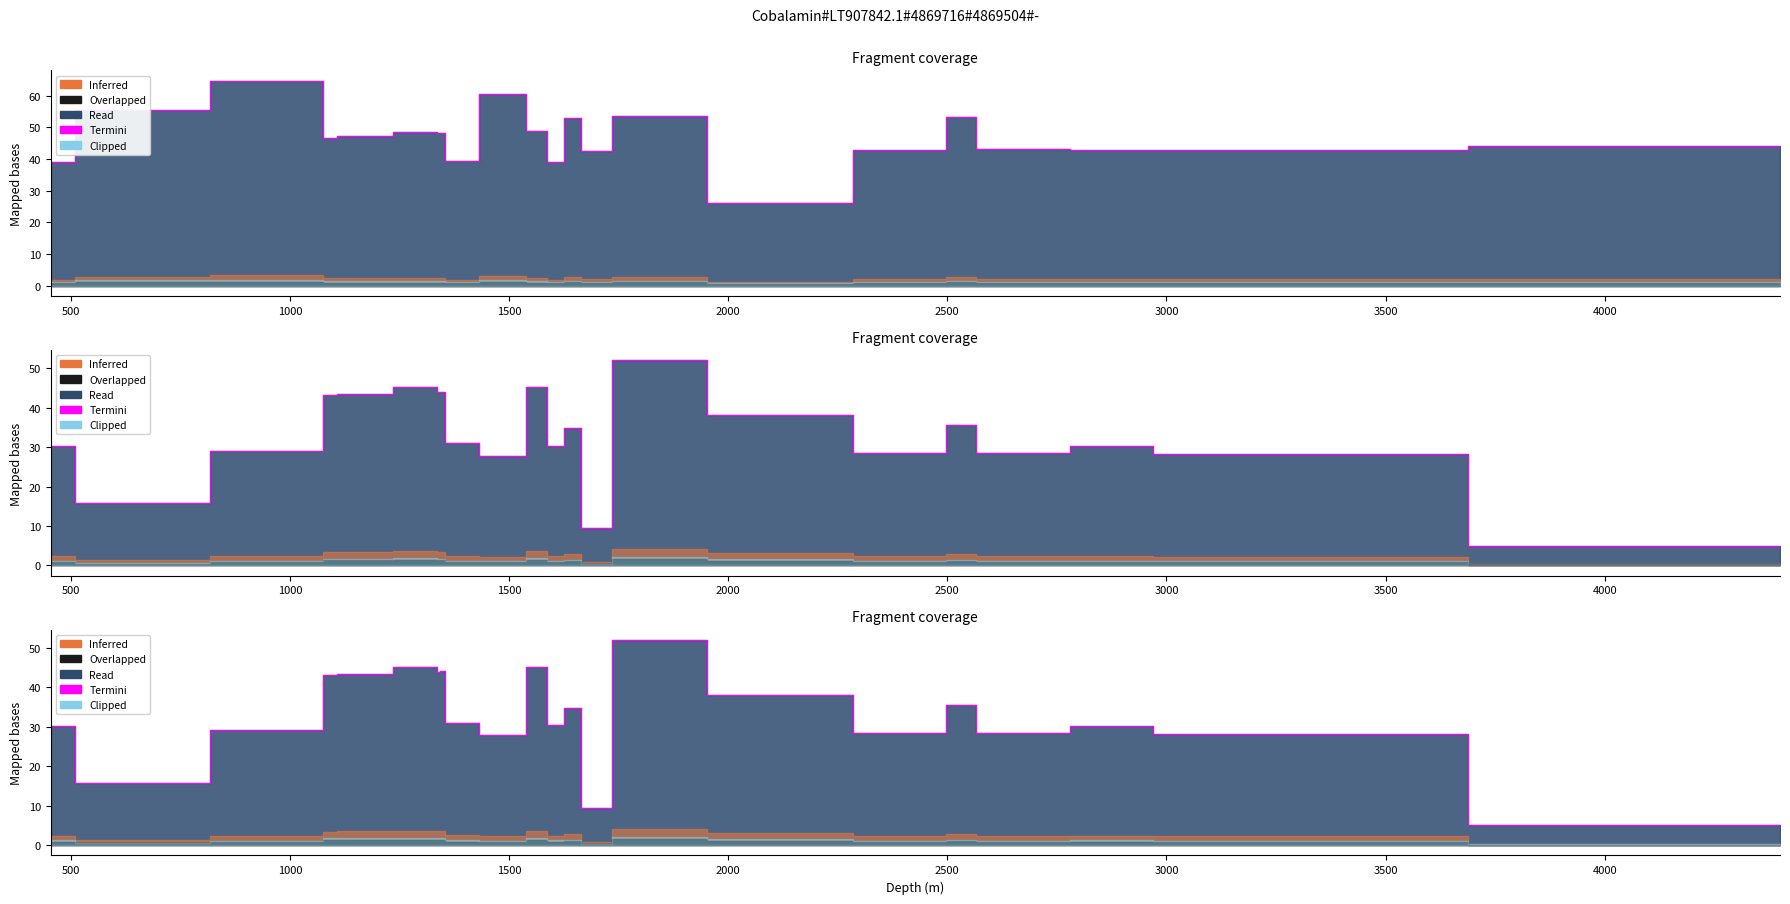

At which label does the data first exceed 31?

1500